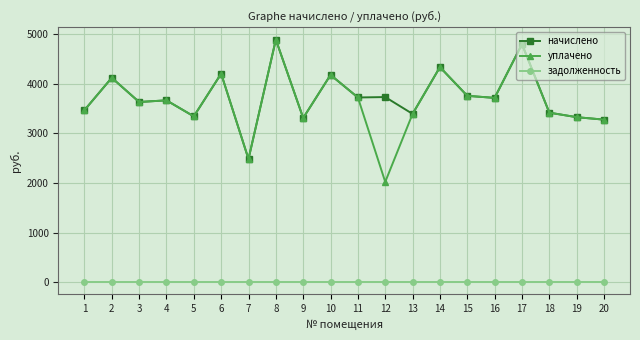

What is the spread (max minus min) of values at 11?

3726.0